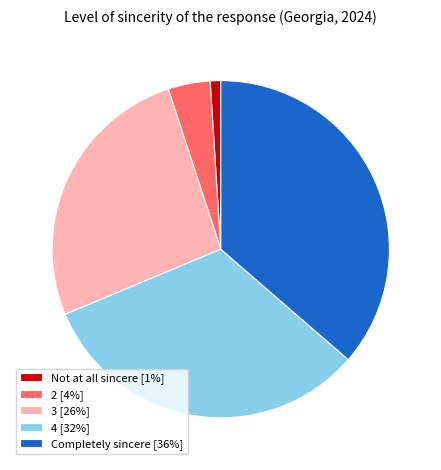

Approximately how many times larger is the value at Completely sincere compared to Not at all sincere?

36.0